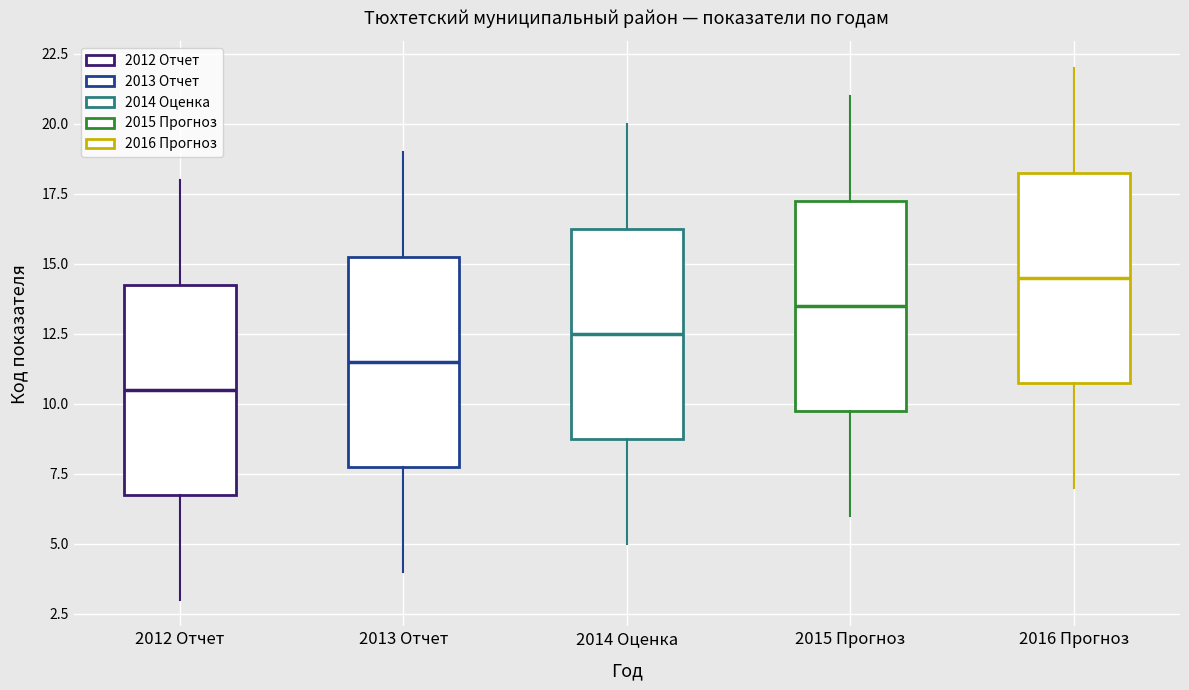

Where does the lower whisker of the box for 2012 Отчет end on the y-axis? The values are not printed on the chart, so give them approximately, as read against the axis.

3.0